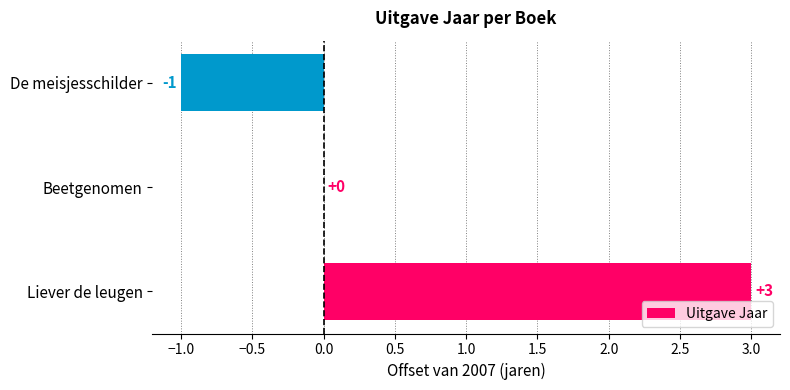

Are the bars grouped side by side (vs. stacked)?

No